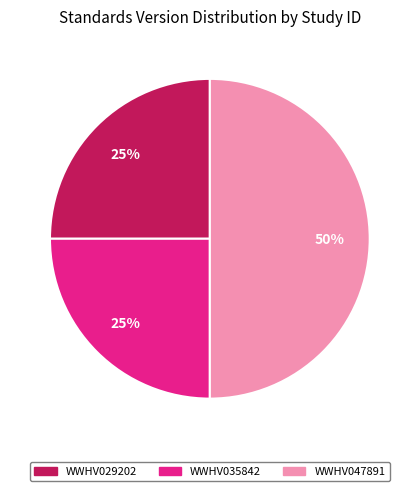

How many slices are in this pie chart?

3